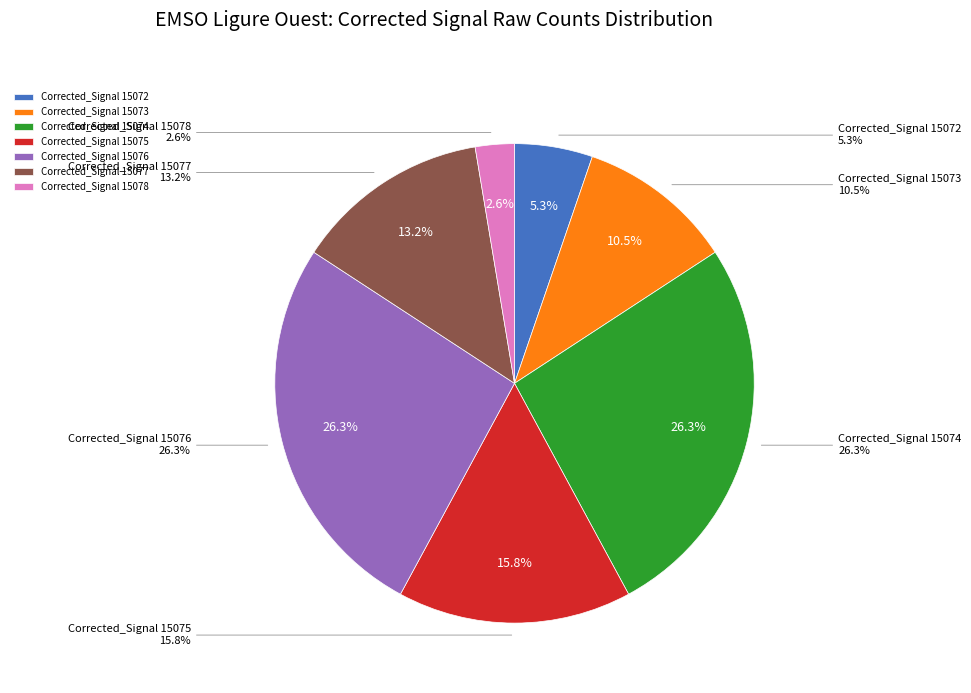

Count the number of slices in the pie.

7